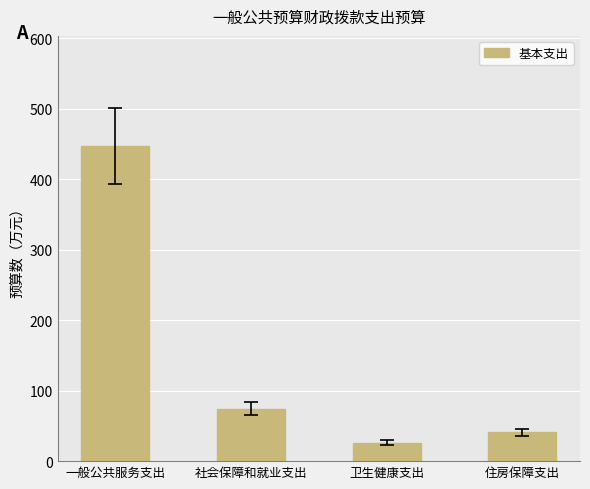

What is the average value?

147.1